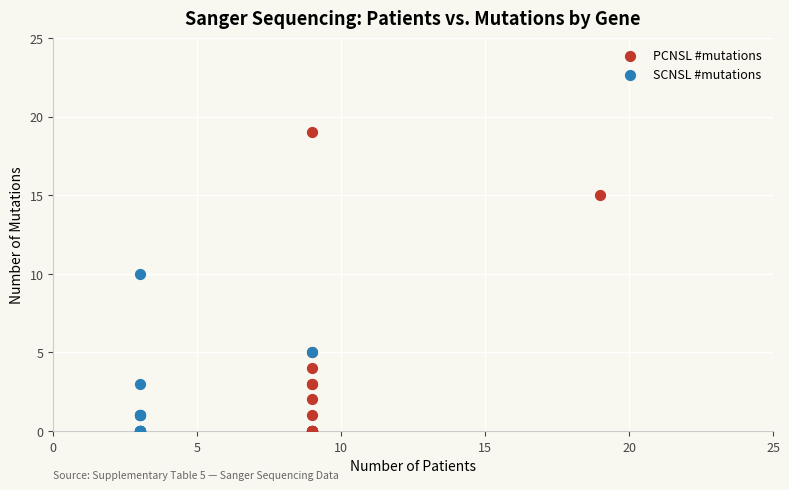

Which series contains the highest Y value?

PCNSL #mutations